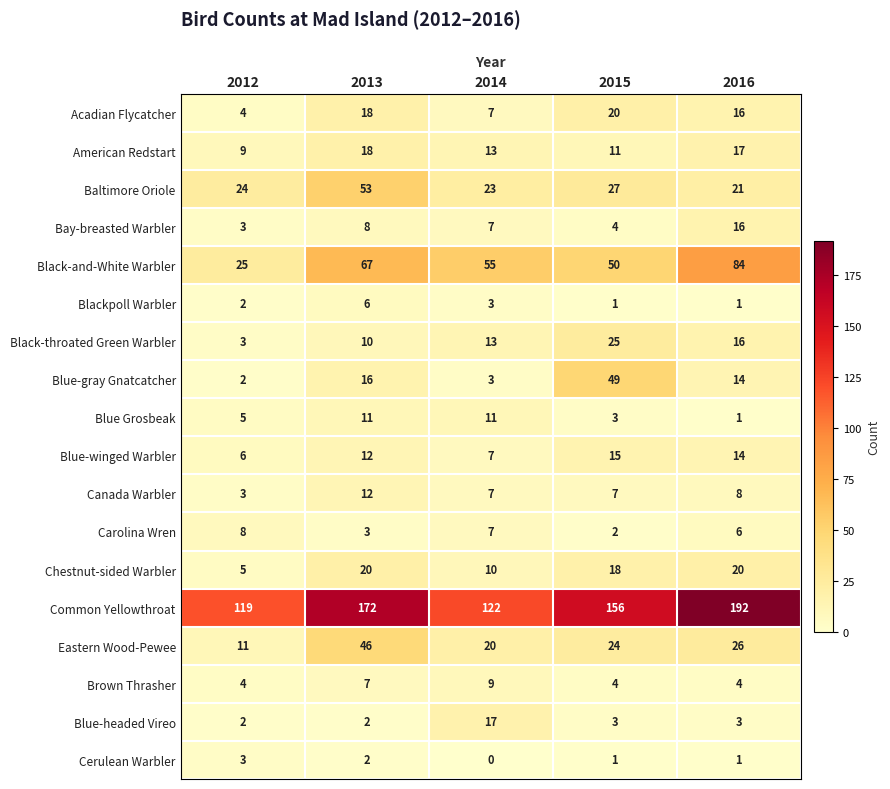

At how many categories does at least one series exceed 43?

5